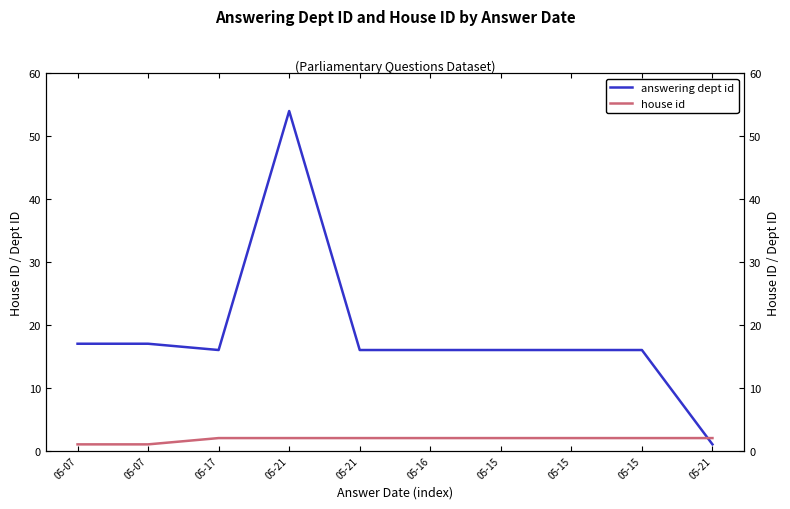

What is the total value across all series at 05-21?

56